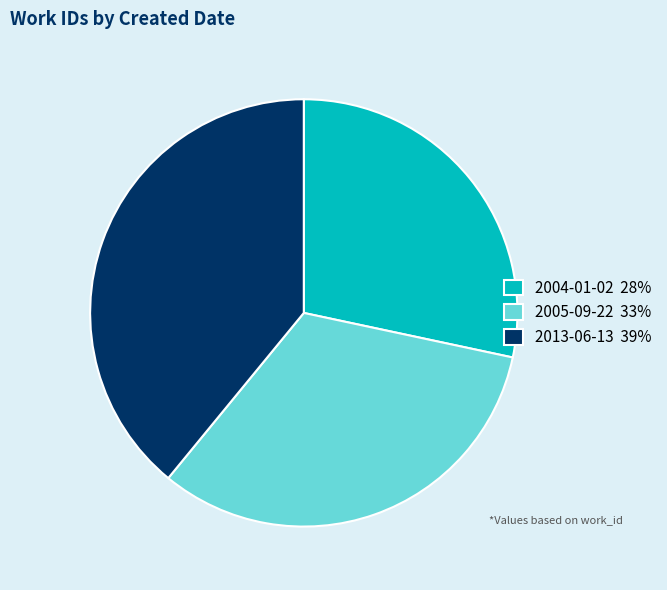

Is it true that 2013-06-13 39% is 39% of the pie?

True